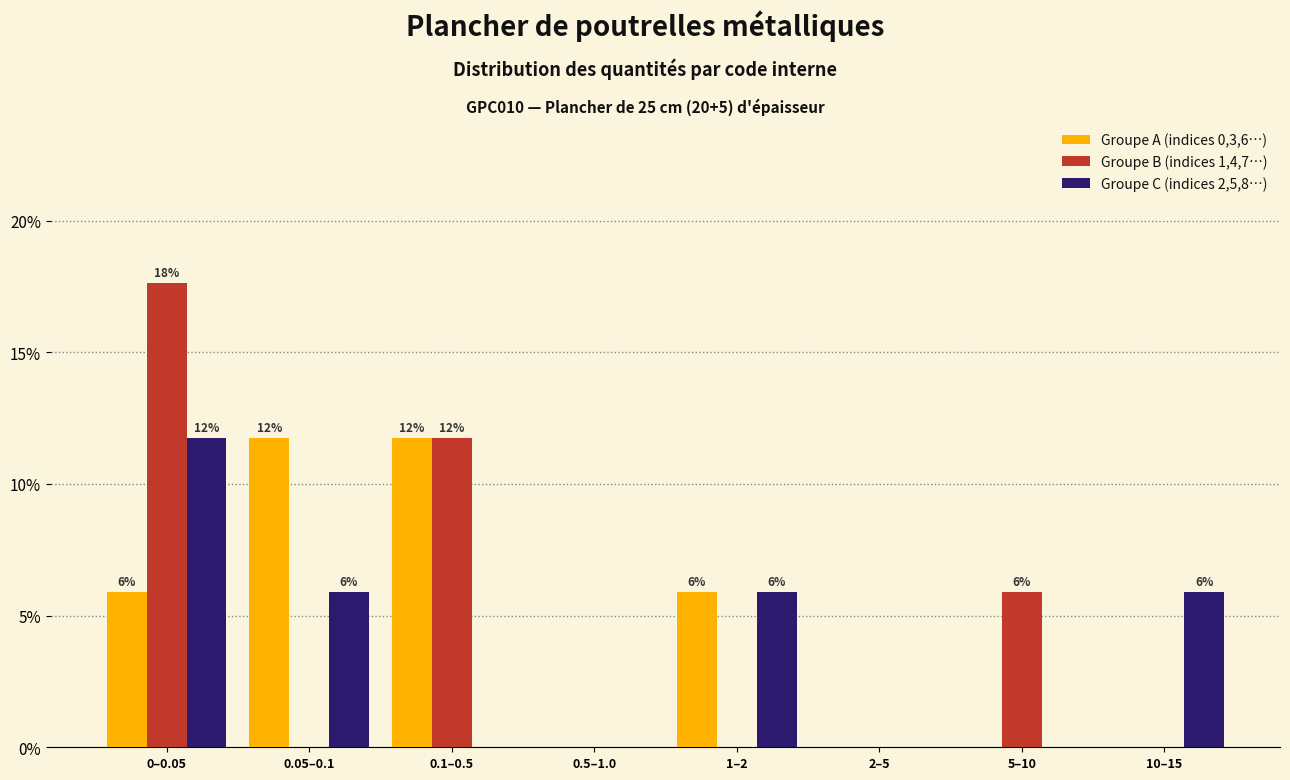

Reading right to left, list all the values displayed in this chart.

Groupe A (indices 0,3,6…): 10–15=0.0	5–10=0.0	2–5=0.0	1–2=5.9	0.5–1.0=0.0	0.1–0.5=11.8	0.05–0.1=11.8	0–0.05=5.9
Groupe B (indices 1,4,7…): 10–15=0.0	5–10=5.9	2–5=0.0	1–2=0.0	0.5–1.0=0.0	0.1–0.5=11.8	0.05–0.1=0.0	0–0.05=17.6
Groupe C (indices 2,5,8…): 10–15=5.9	5–10=0.0	2–5=0.0	1–2=5.9	0.5–1.0=0.0	0.1–0.5=0.0	0.05–0.1=5.9	0–0.05=11.8